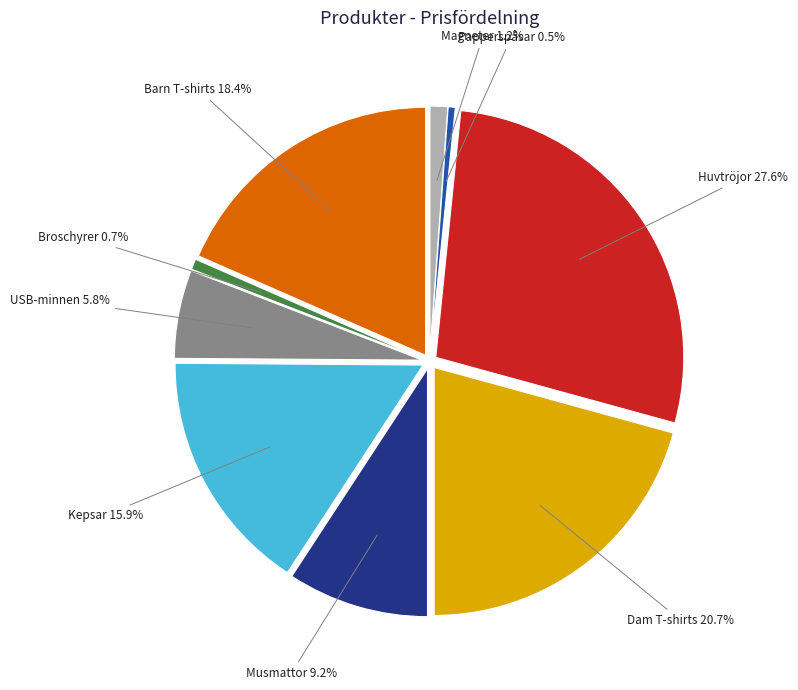

Which slice is the largest?

Huvtröjor